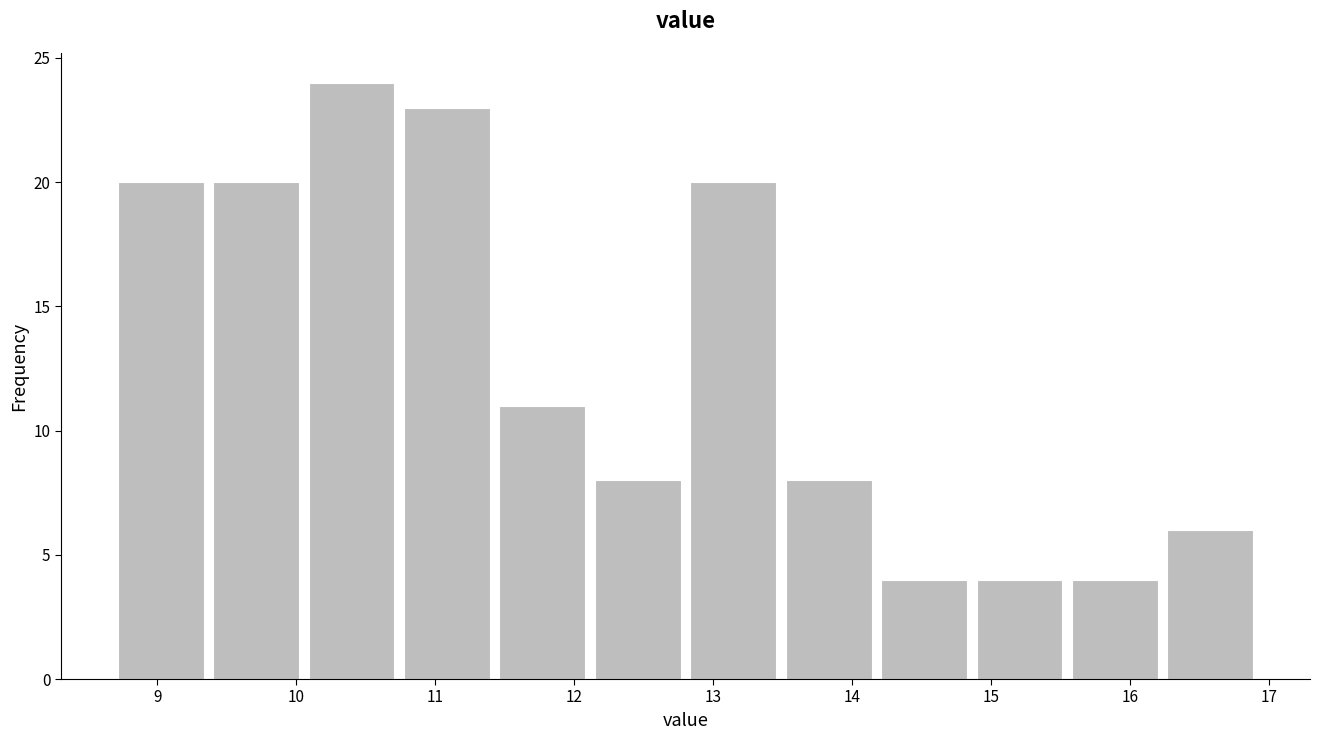

How tall is the bar that spans 13.5 to 14.2 on the x-axis? Neither the bar edges nor the heights are printed on the chart, so give them approximately, as read against the axes.

8